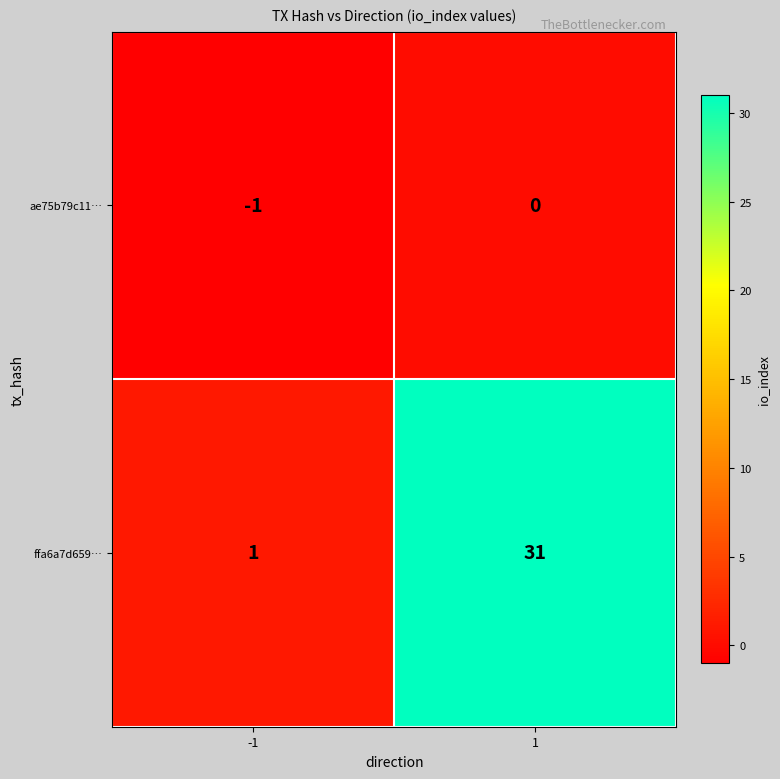

At which category is the sum across all series the highest?

1